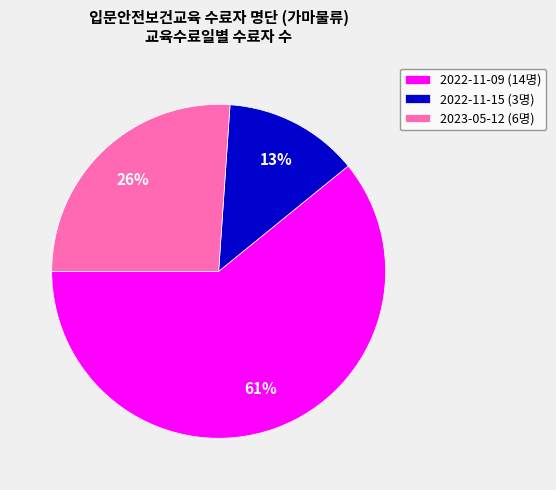

Between 2023-05-12 and 2022-11-15, which is larger?

2023-05-12